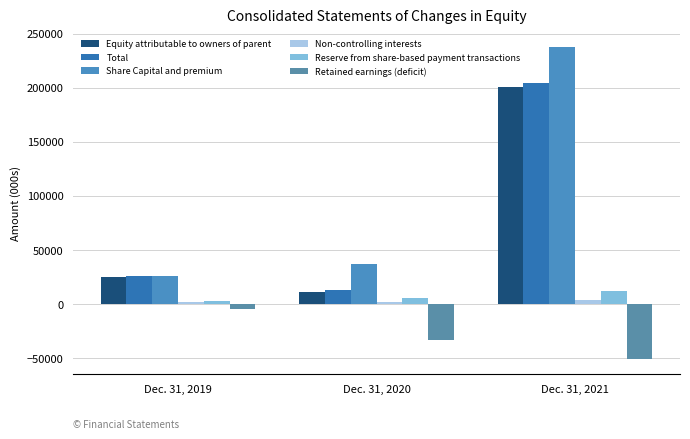

How many groups of bars are there?

3